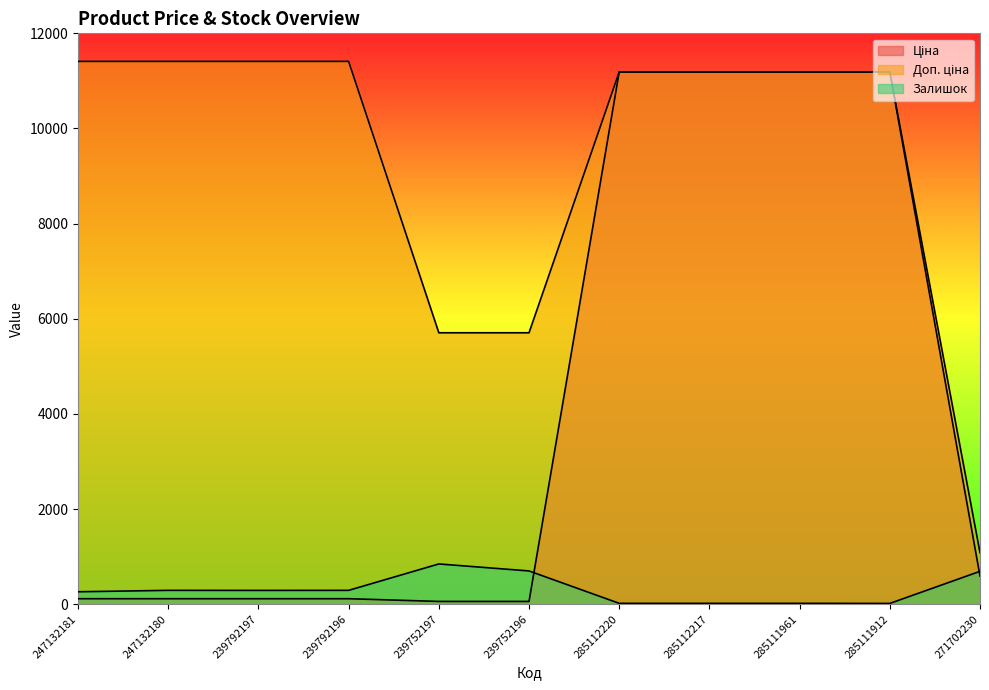

The Залишок series shows 845.0 at 239752197. True or false?

True